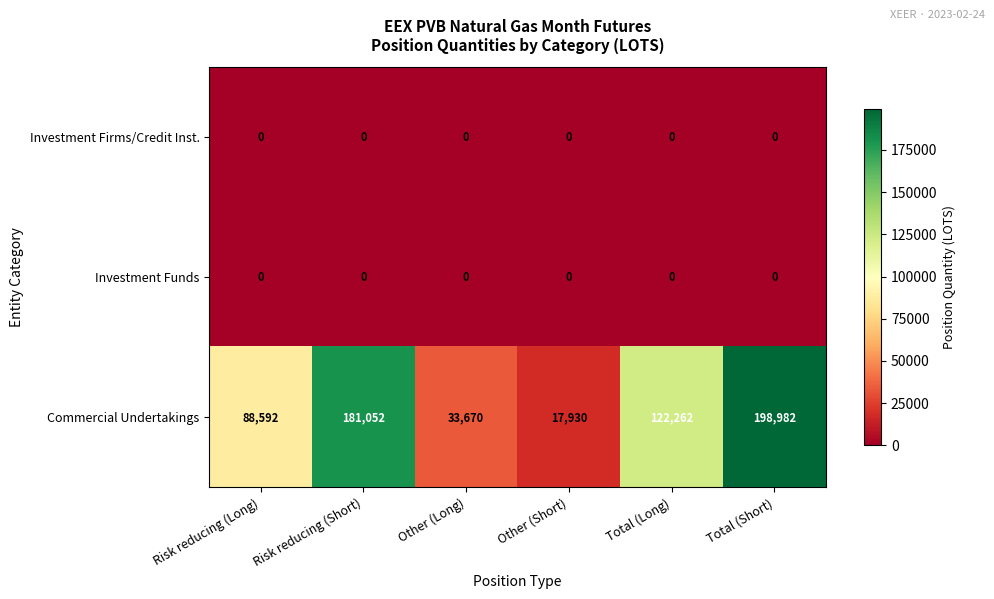

The Investment Firms/Credit Inst. series shows 0 at Total (Long). True or false?

True